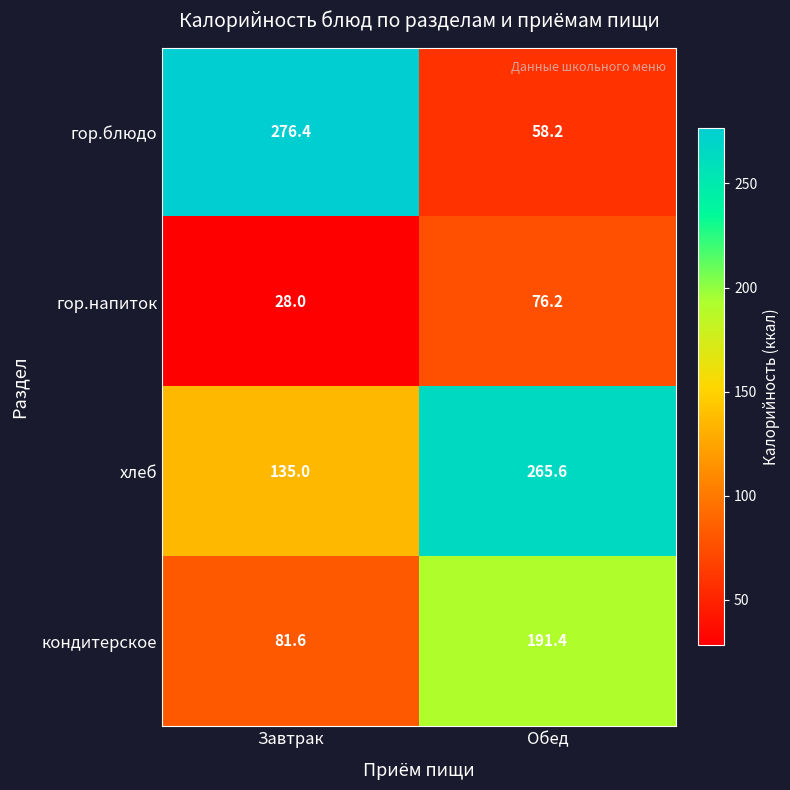

At Обед, list the series in order from smallest to largest.

гор.блюдо, гор.напиток, кондитерское, хлеб